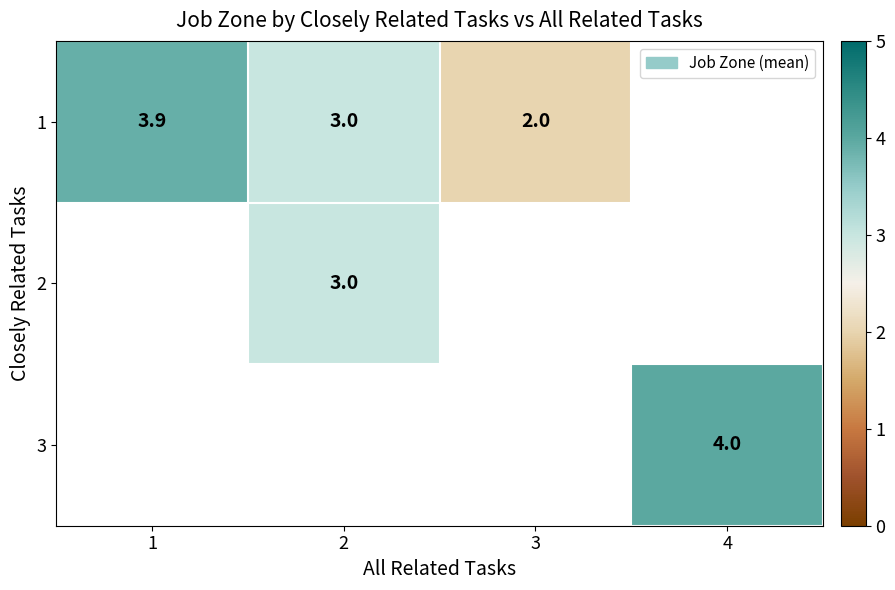

The value of 3 at 4 is 4.0. True or false?

True